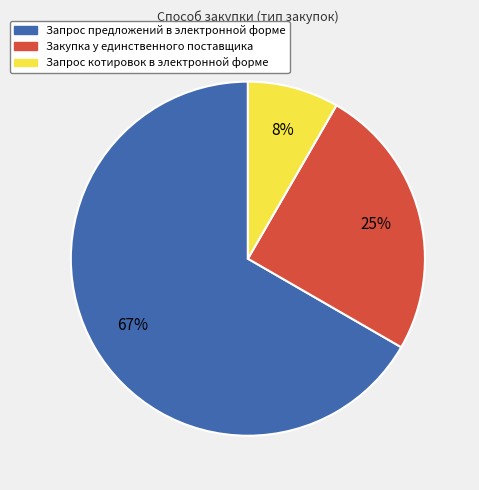

How many segments does this pie chart have?

3